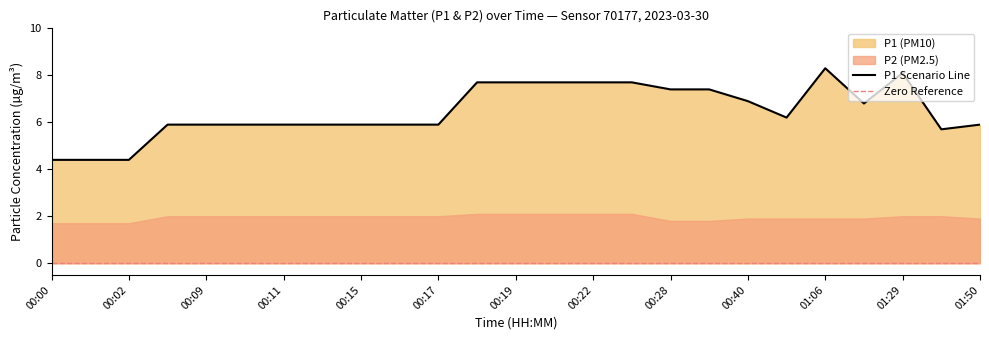

How many lines are shown in the chart?

1